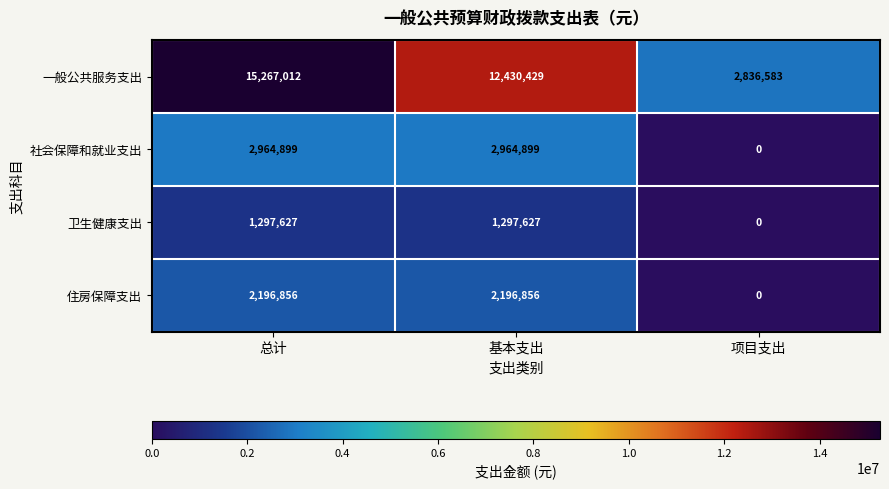

What is the sum of the 一般公共服务支出 values at 项目支出 and 总计?

18103595